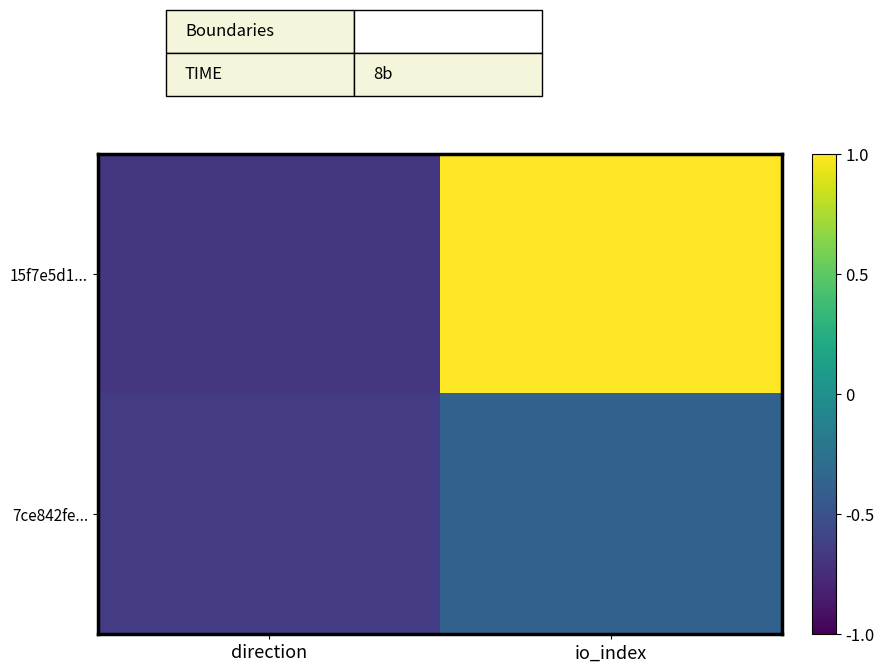

Reading left to right, what are all the values shown in this chart?

15f7e5d1...: direction=-0.7	io_index=1.0
7ce842fe...: direction=-0.7	io_index=-0.4